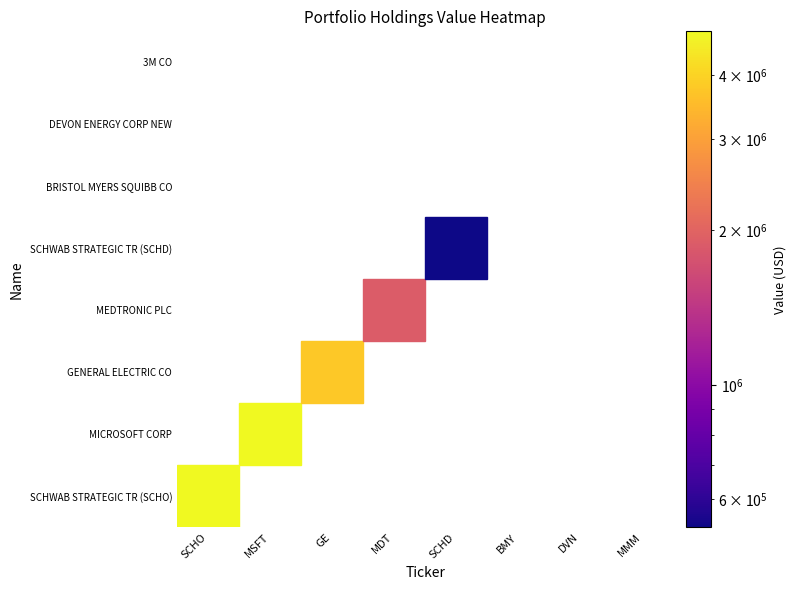

Reading left to right, what are all the values shown in this chart?

SCHWAB STRATEGIC TR (SCHO): 4858000	0	0	0	0	0	0	0
MICROSOFT CORP: 0	4845000	0	0	0	0	0	0
GENERAL ELECTRIC CO: 0	0	3773000	0	0	0	0	0
MEDTRONIC PLC: 0	0	0	1887000	0	0	0	0
SCHWAB STRATEGIC TR (SCHD): 0	0	0	0	529000	0	0	0
BRISTOL MYERS SQUIBB CO: 0	0	0	0	0	0	0	0
DEVON ENERGY CORP NEW: 0	0	0	0	0	0	0	0
3M CO: 0	0	0	0	0	0	0	0